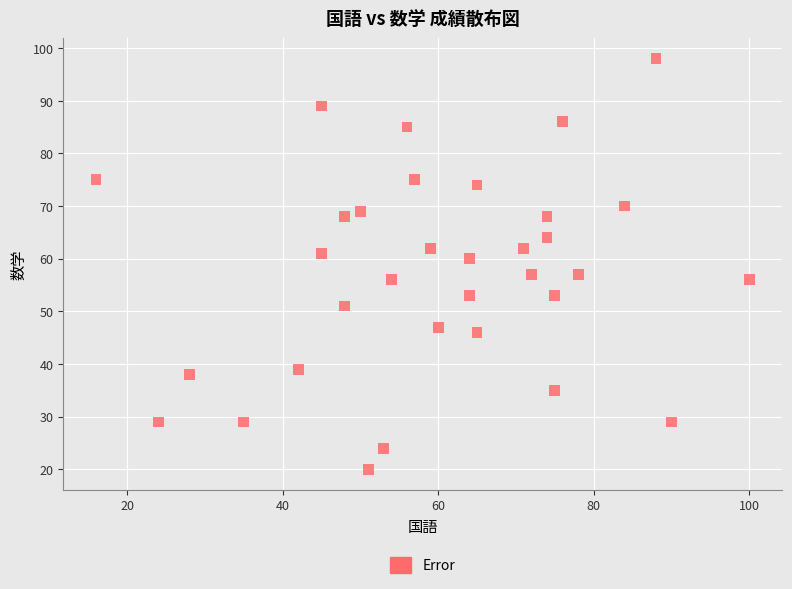

What Y value in the scatter plot is closest to 59?

60